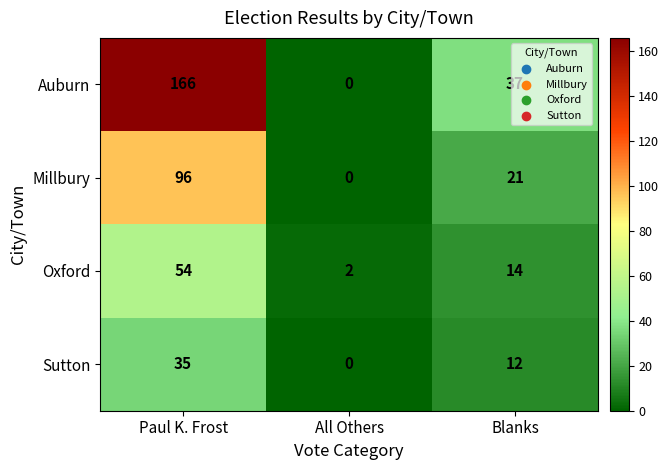

How many data points does each series have?

3